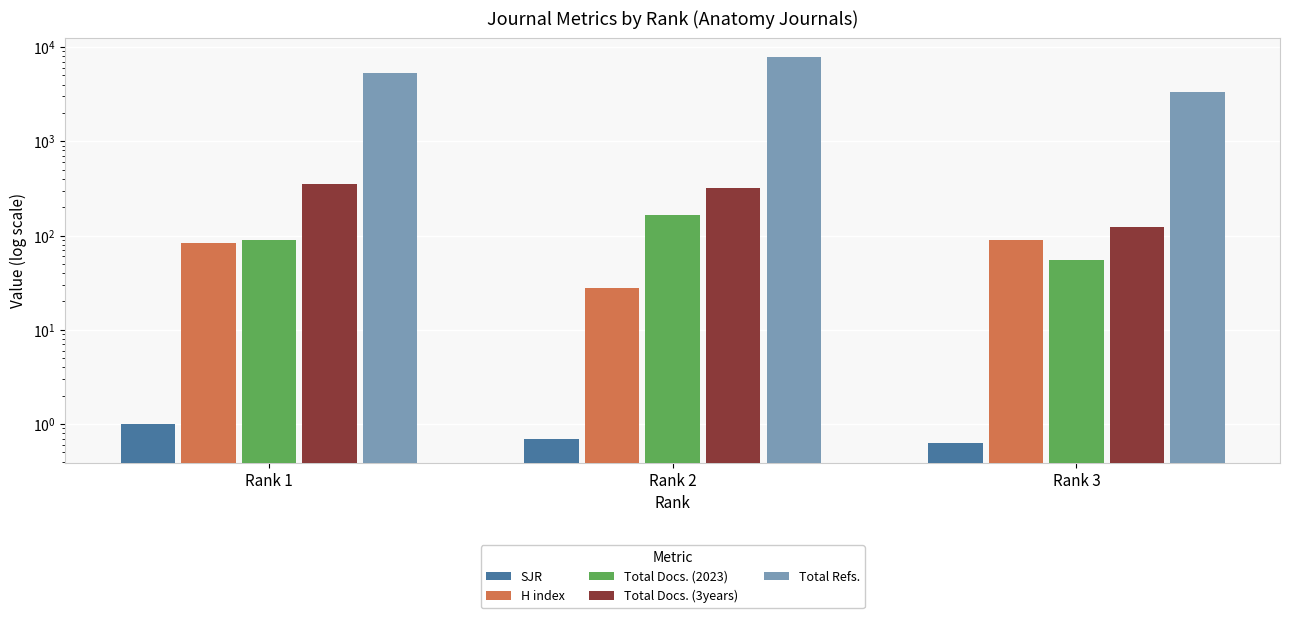

List the labels in order of Total Docs. (2023) value, smallest first.

Rank 3, Rank 1, Rank 2